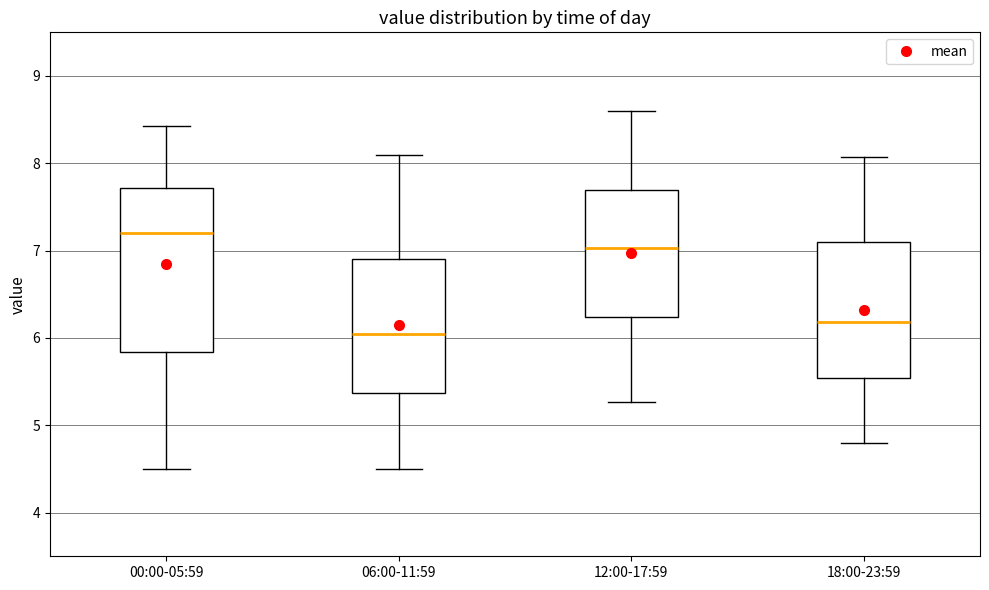

Reading left to right, read every box against the y-axis: the position of its median line, the range the box covers, and the ends of its whiskers. The values are not printed on the chart, so give them approximately, as read against the axis.

00:00-05:59: median 7.2, box 5.8 to 7.7, whiskers 4.5 to 8.4
06:00-11:59: median 6.1, box 5.4 to 6.9, whiskers 4.5 to 8.1
12:00-17:59: median 7.0, box 6.2 to 7.7, whiskers 5.3 to 8.6
18:00-23:59: median 6.2, box 5.5 to 7.1, whiskers 4.8 to 8.1